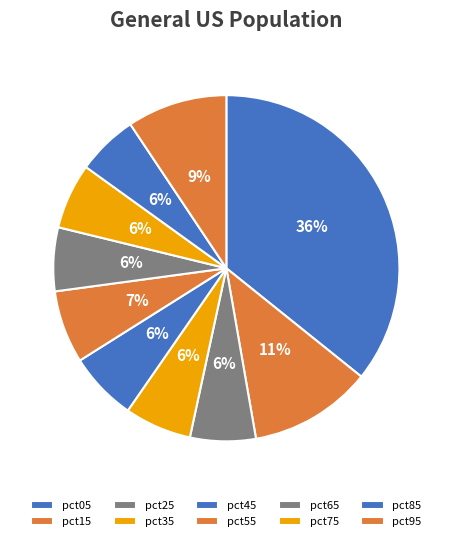

Do pct15 and pct25 together represent more than half of the pie?

No